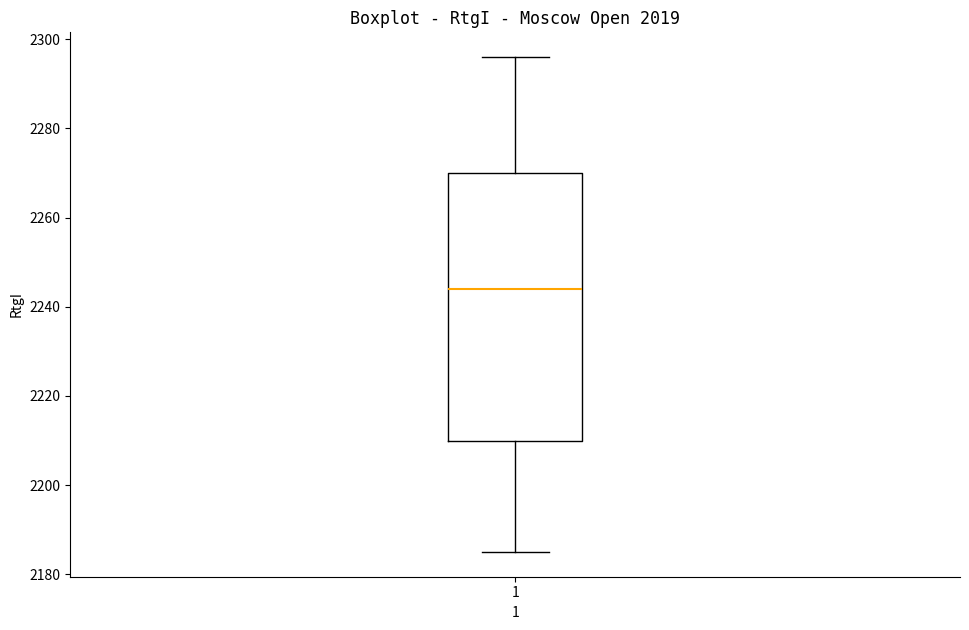

Transcribe this box plot: give where the median line is, the range the box spans, and where the two whiskers end, as read against the y-axis. The values are not printed on the chart, so give them approximately, as read against the axis.

median 2244, box 2210 to 2270, whiskers 2186 to 2296